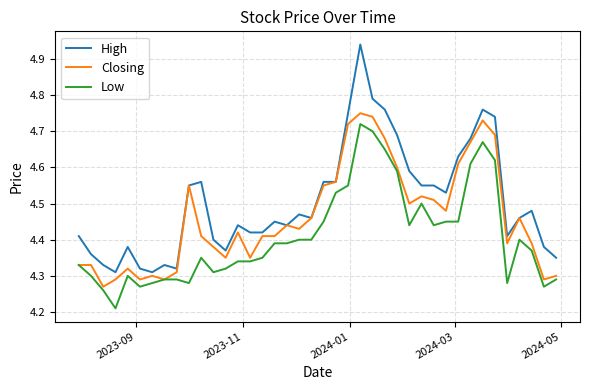

Which series has the largest range (max minus min)?

High